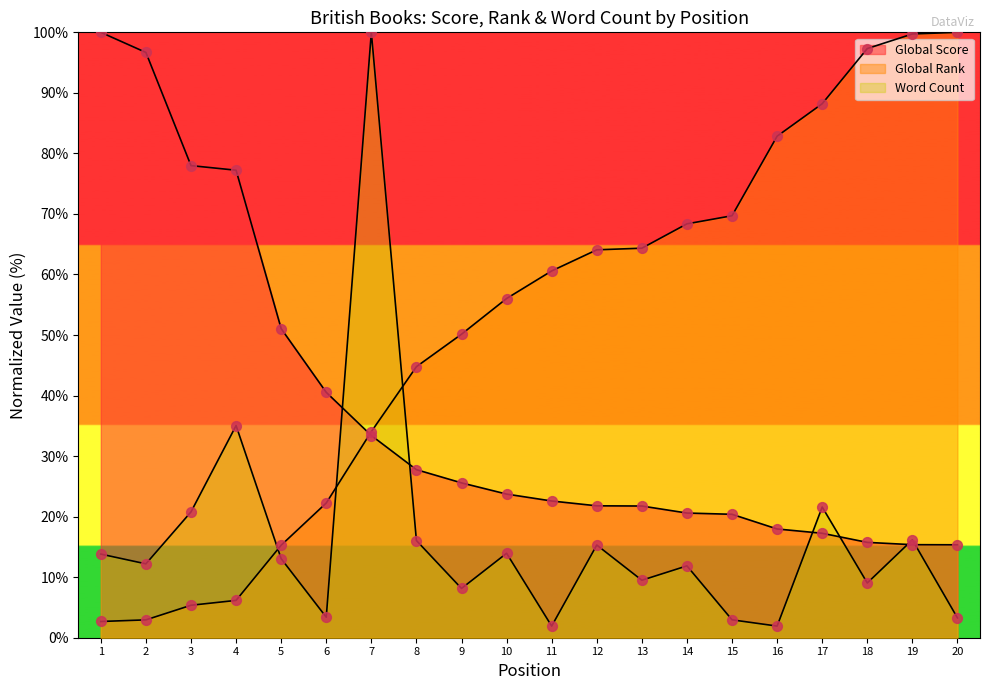

What is the total value across all series at 9?

83.9